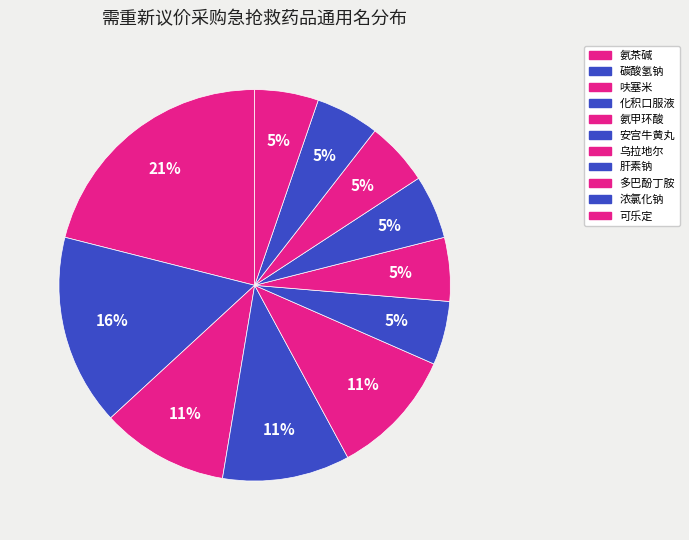

The 呋塞米 slice represents 18% of the pie. True or false?

False